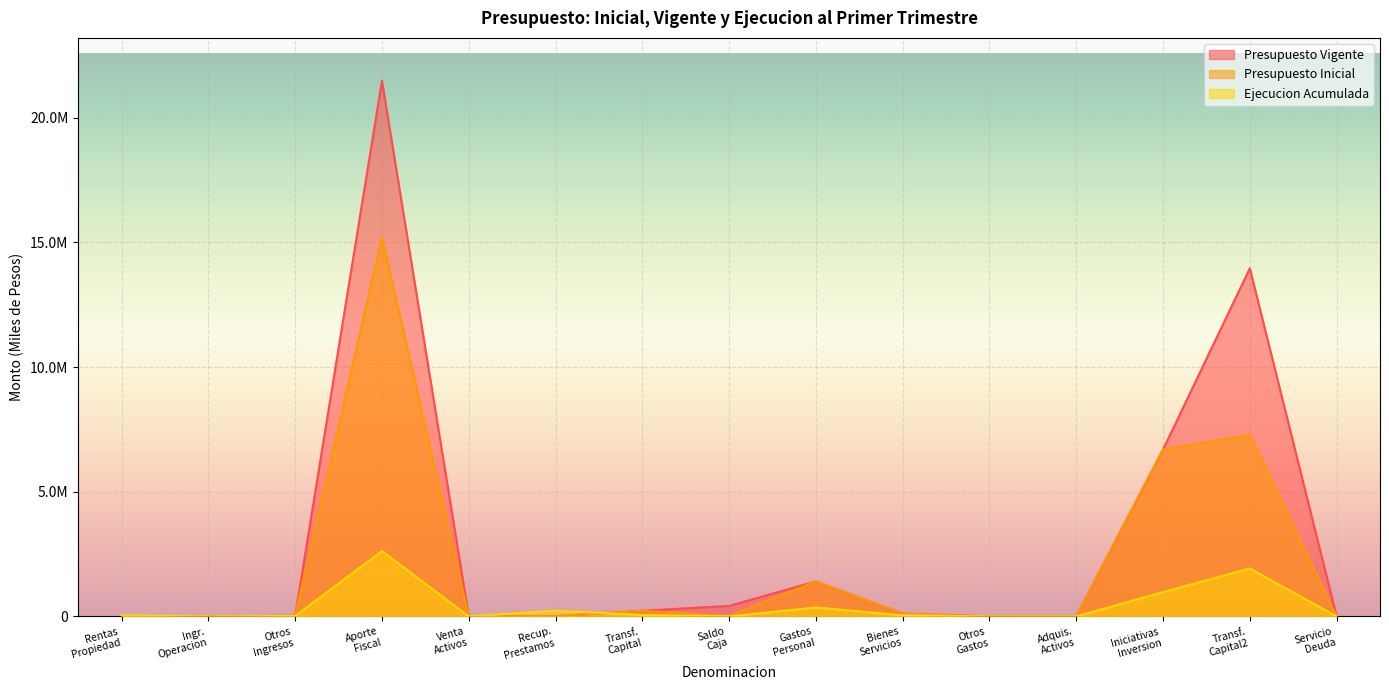

What are all the series names shown in the legend?

Presupuesto Vigente, Presupuesto Inicial, Ejecucion Acumulada